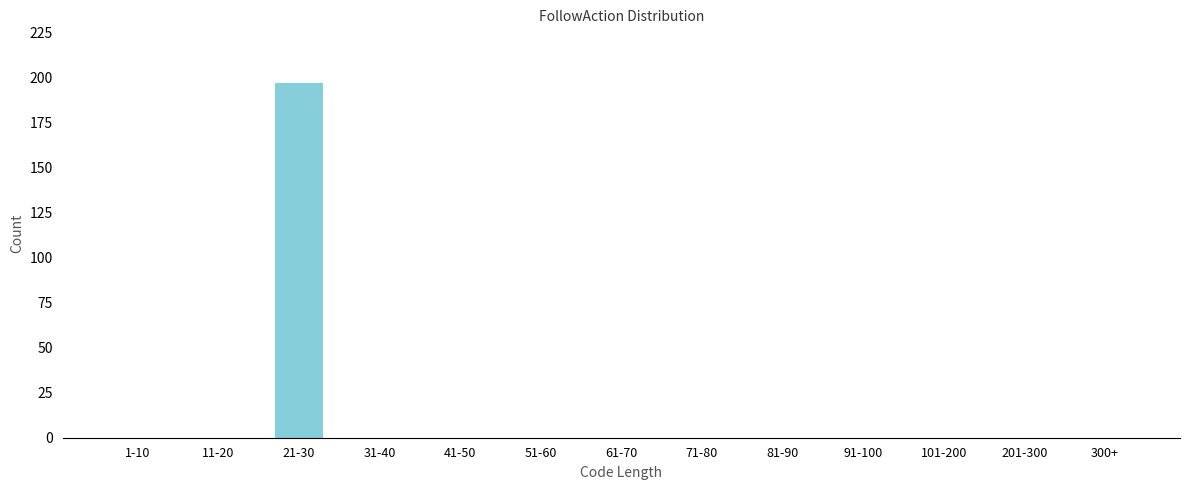

Reading right to left, extract all data points from this chart.

300+=0	201-300=0	101-200=0	91-100=0	81-90=0	71-80=0	61-70=0	51-60=0	41-50=0	31-40=0	21-30=197	11-20=0	1-10=0